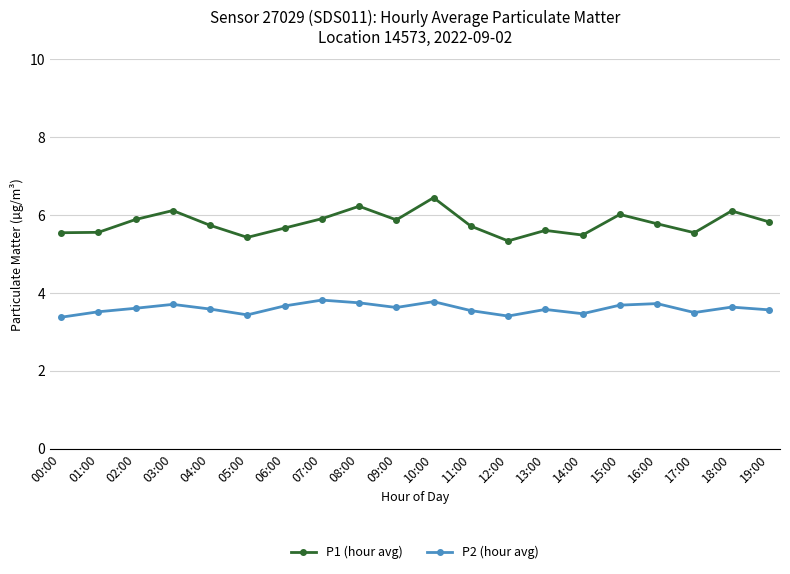

What is the label of the 5th point from the left?

04:00